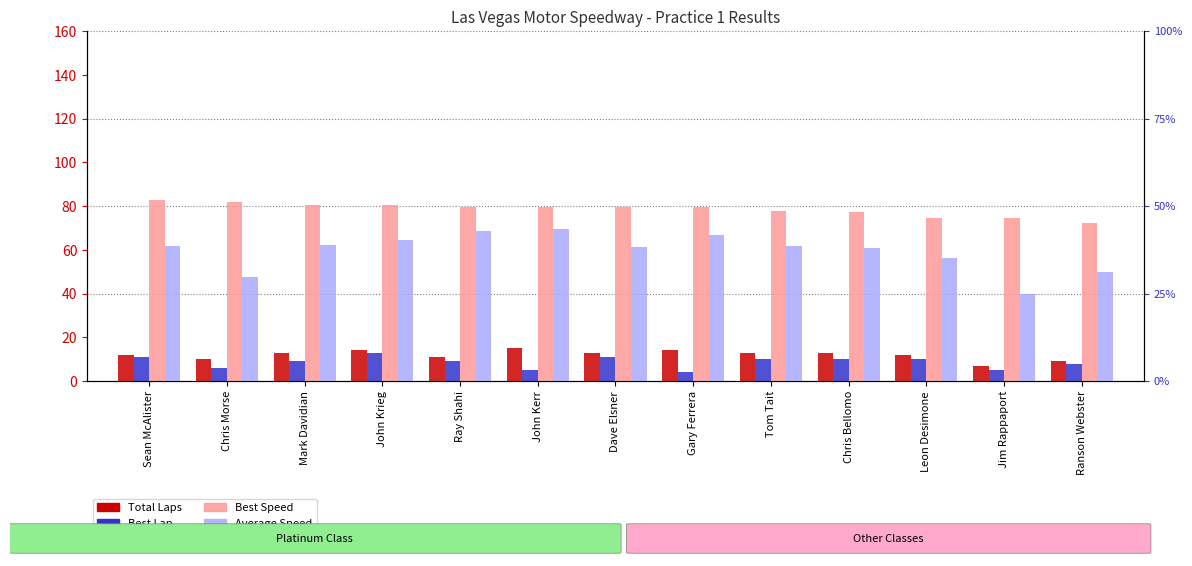

Are the bars grouped side by side (vs. stacked)?

Yes